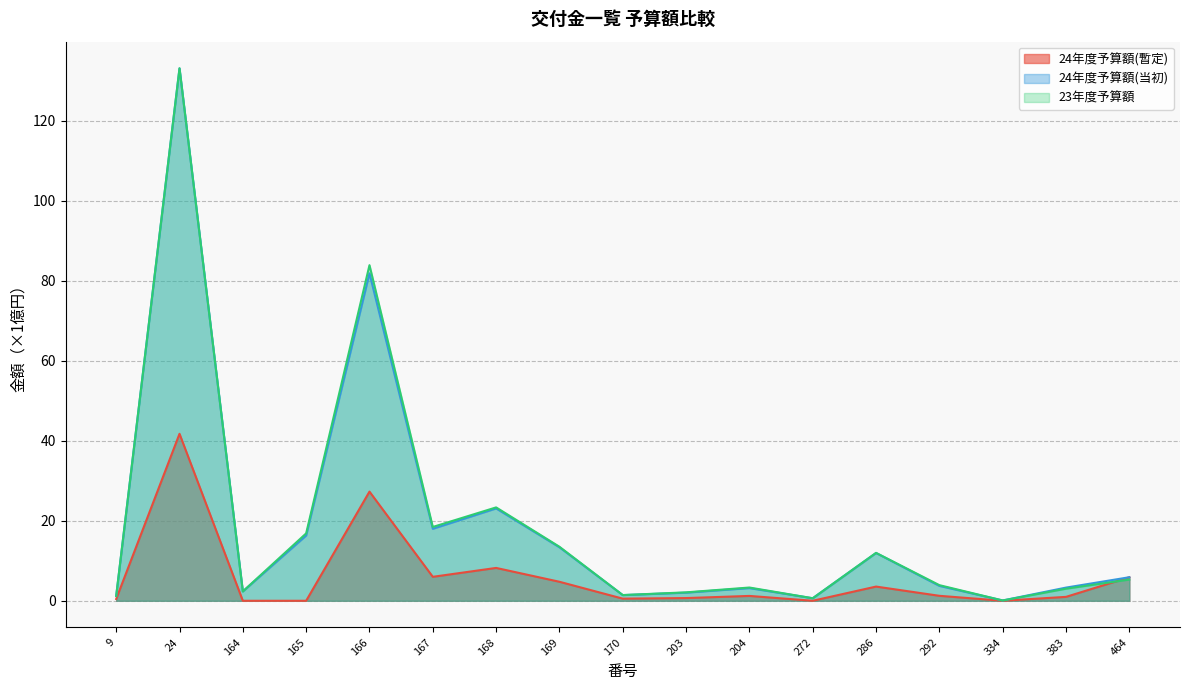

Between 164 and 464, which series saw the biggest shift?

24年度予算額(暫定)